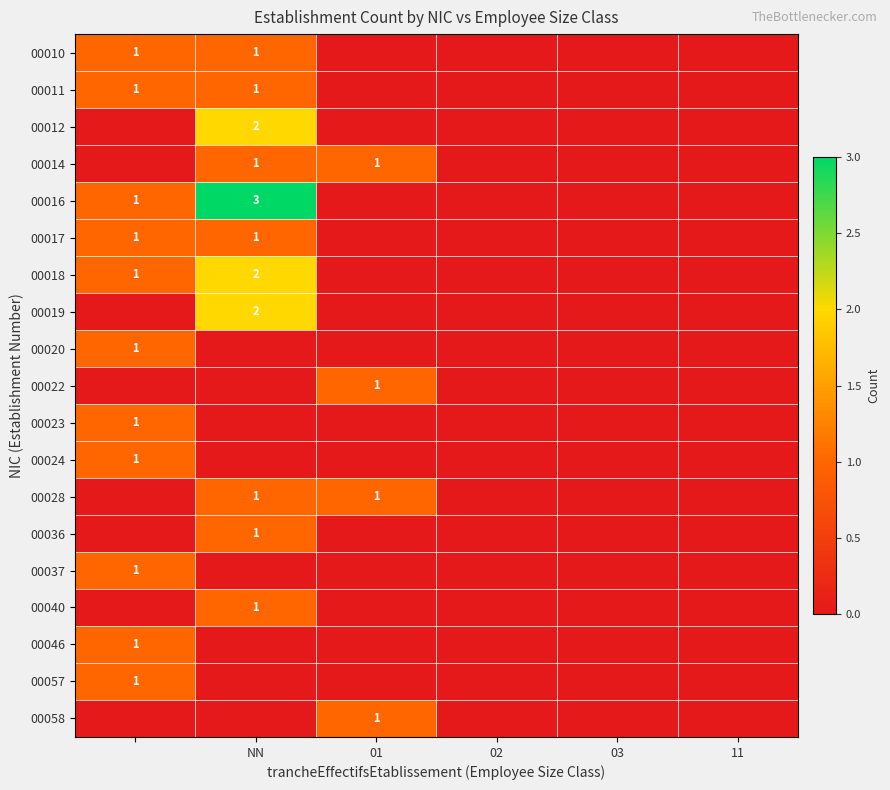

The value of 00011 at NN is 0. True or false?

False